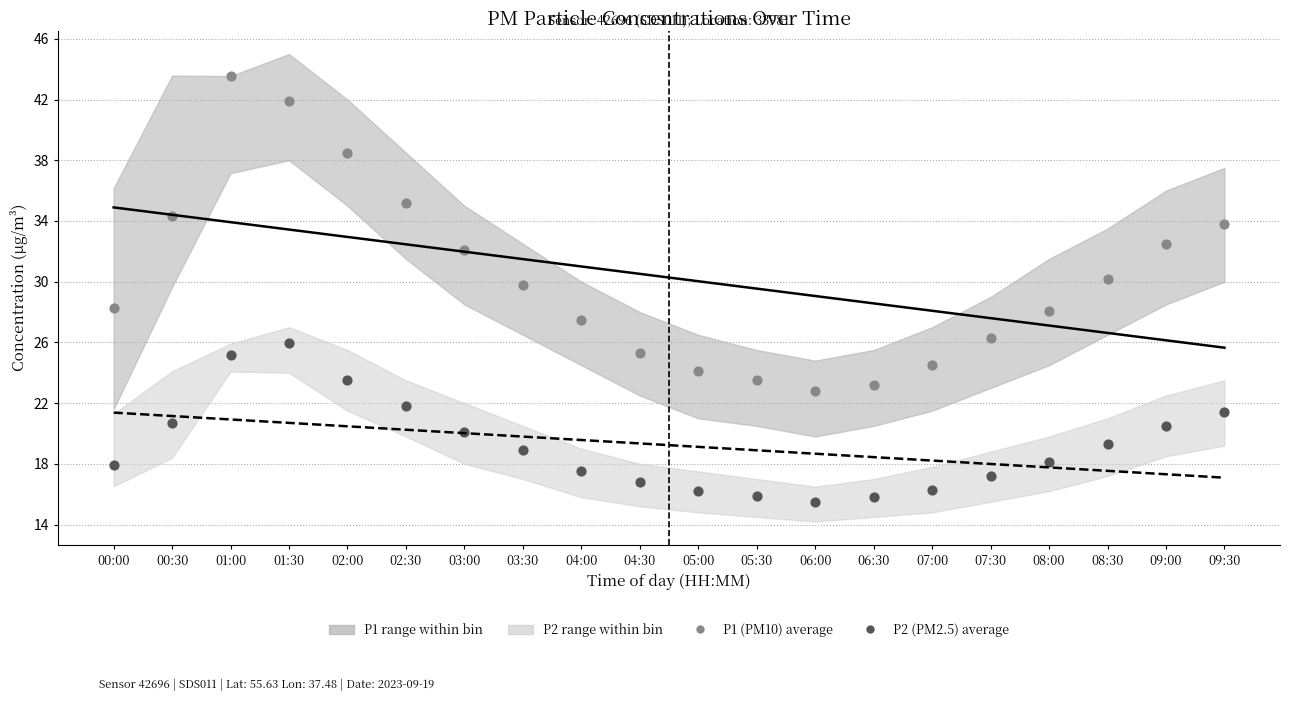

Across all data points, what is the range of Y values (max minus min)?

28.1